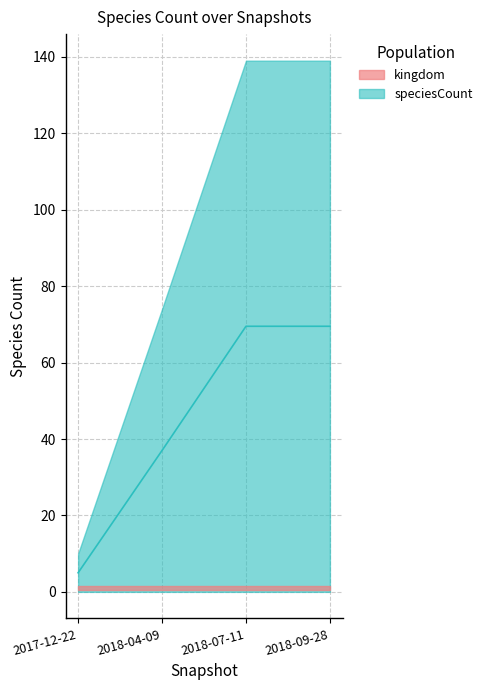

What is the ratio of the value at 2018-09-28 to the value at 2017-12-22?

13.9